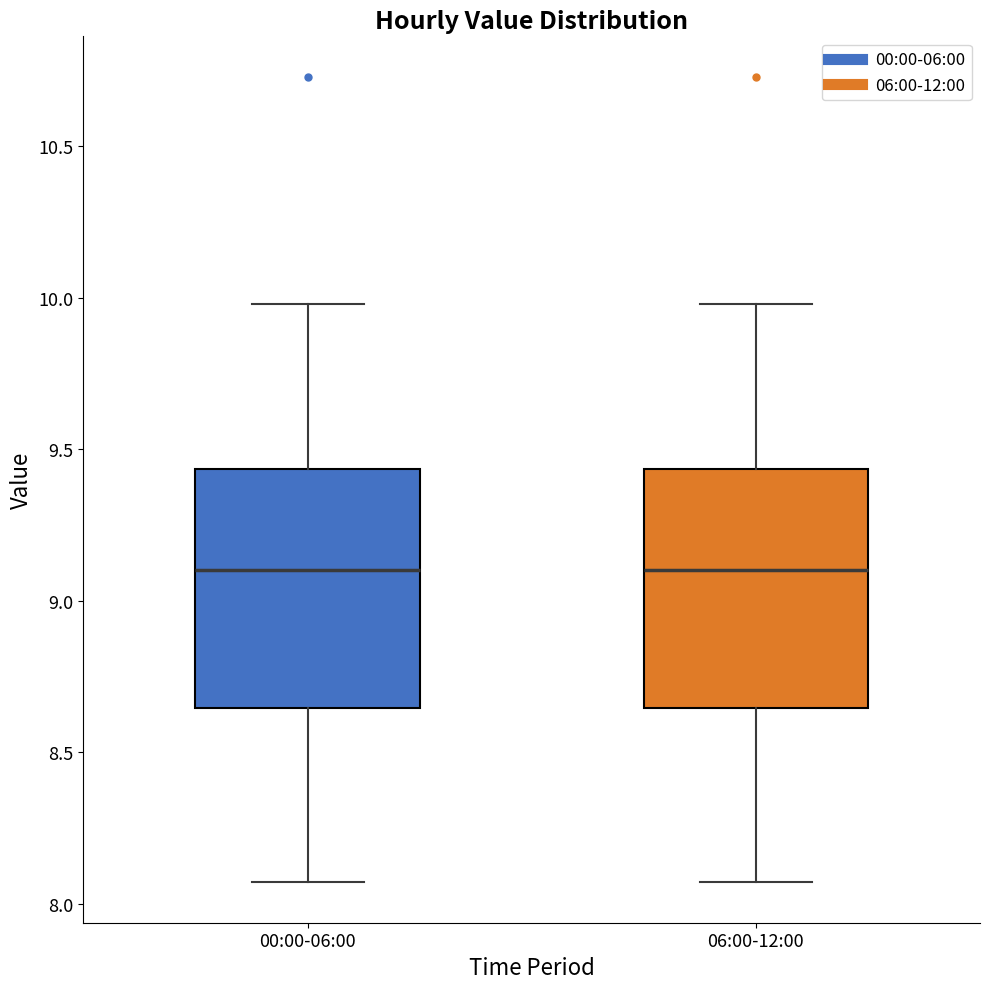

Where does the lower whisker of the box for 00:00-06:00 end on the y-axis? The values are not printed on the chart, so give them approximately, as read against the axis.

8.05